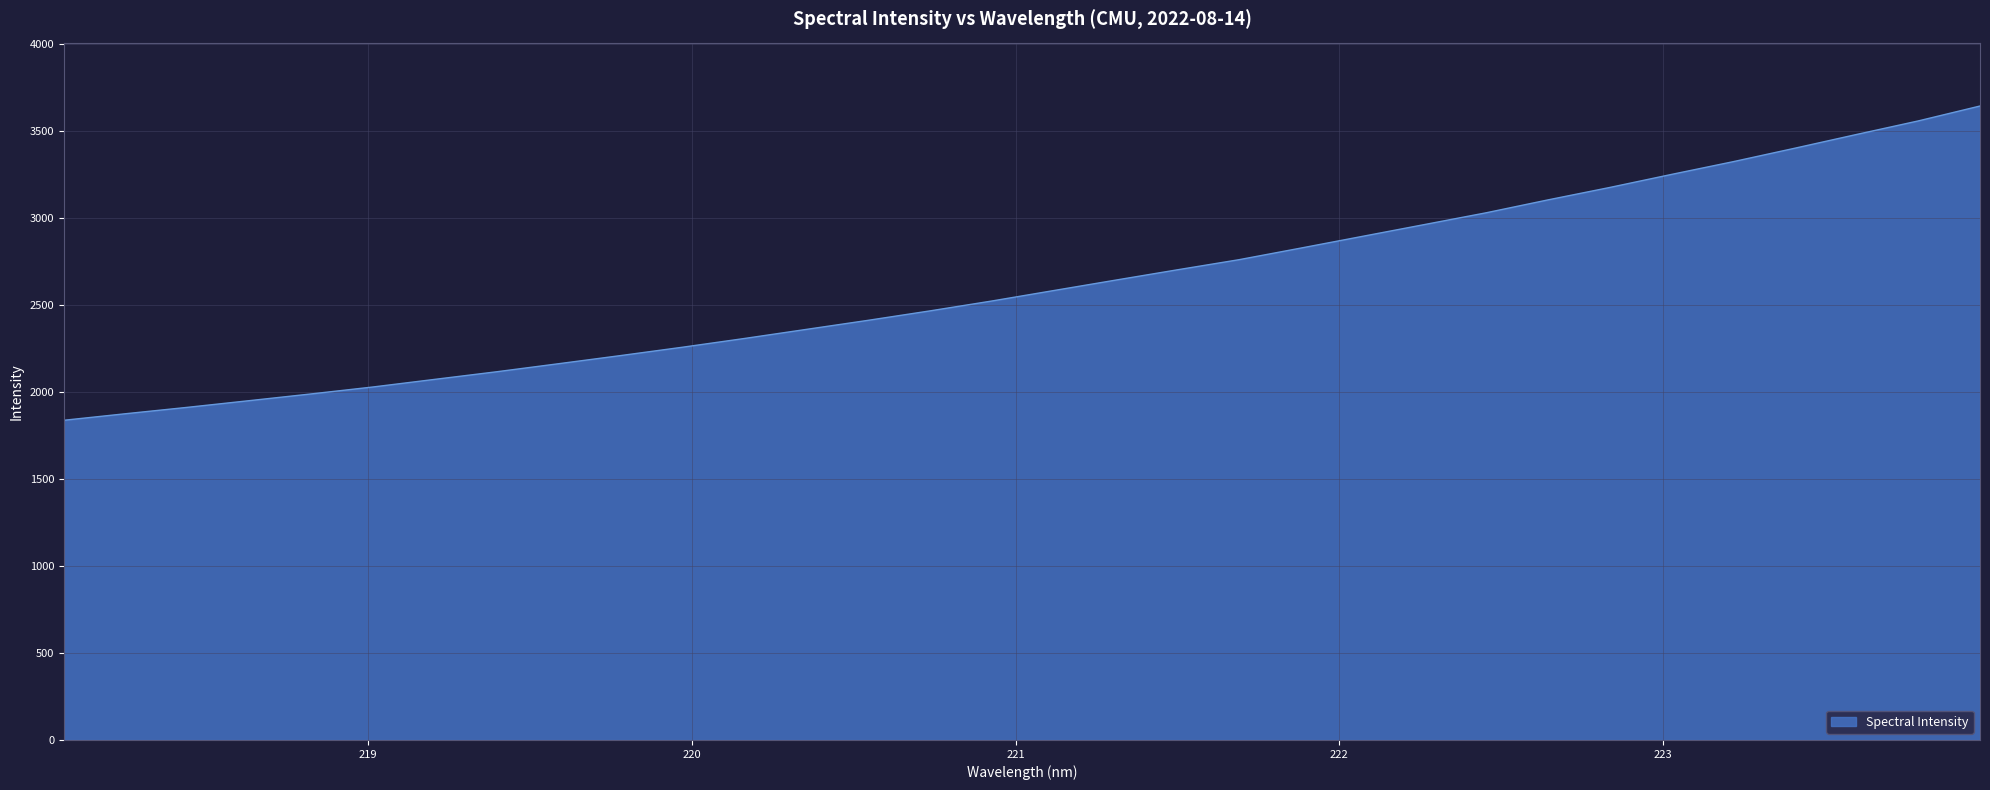

What is the smallest value displayed?

1838.3